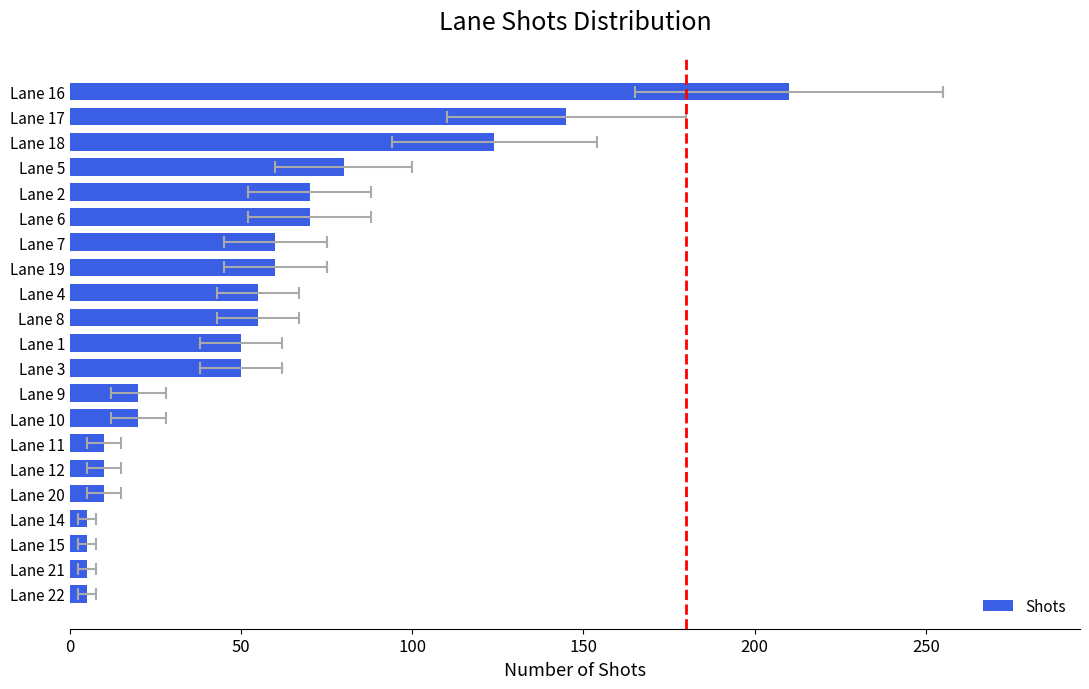

How many categories are shown in the chart?

21